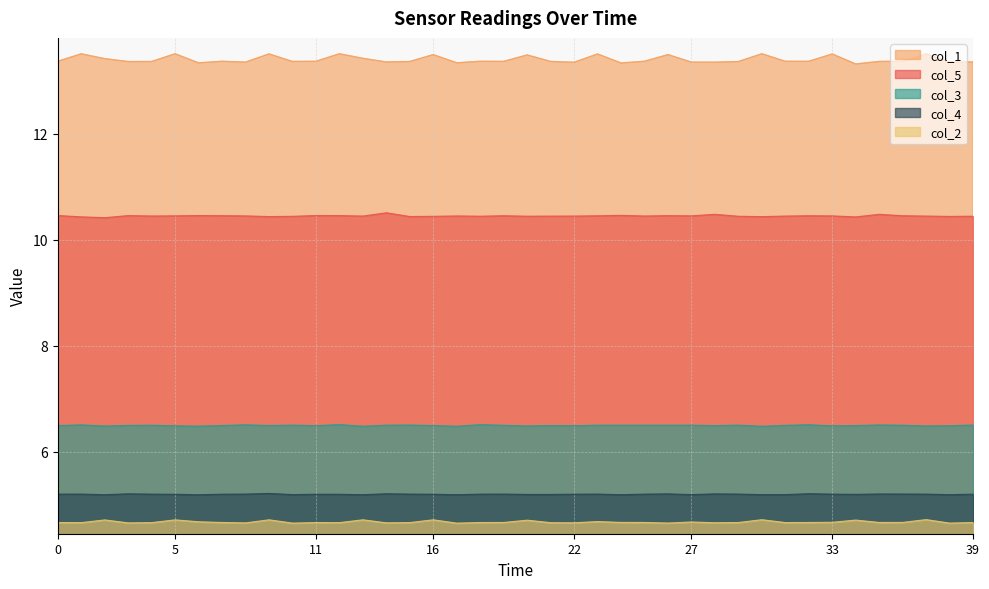

Which series has the widest spread of values?

col_1